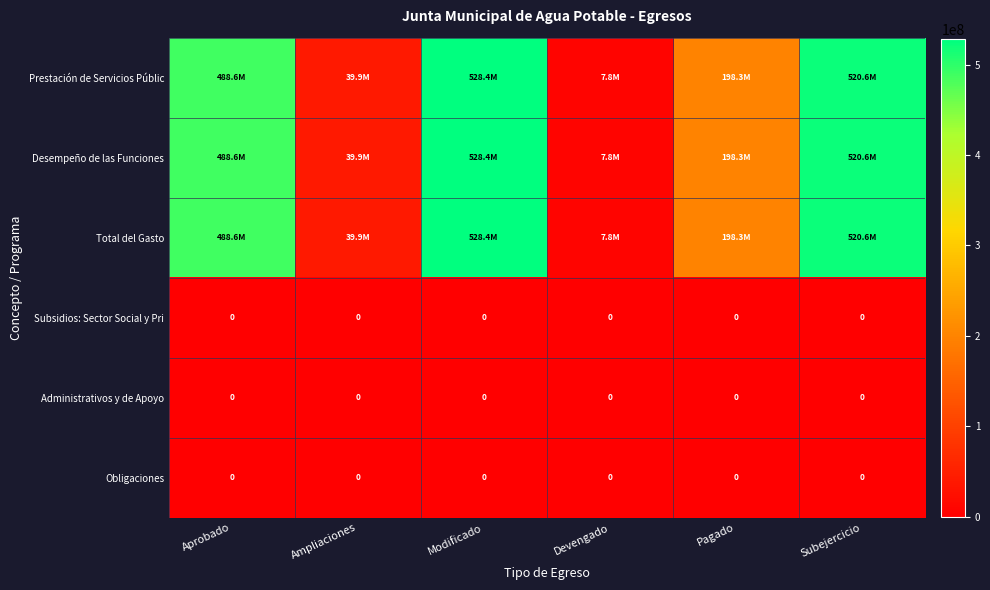

What is the sum of all Total del Gasto values?

1783611749.6